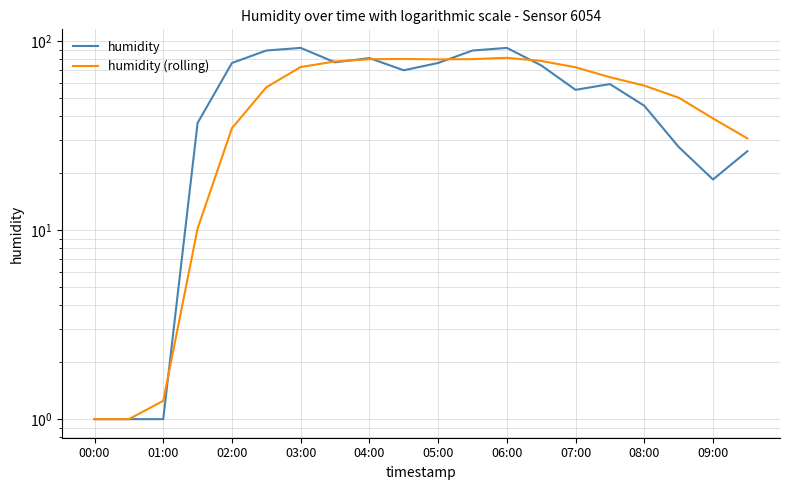

What position from the right is 11?

9